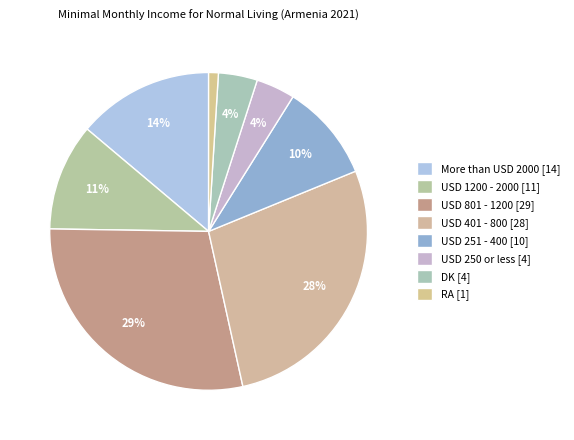

What is the change in value from USD 1200 - 2000 to DK?

-7